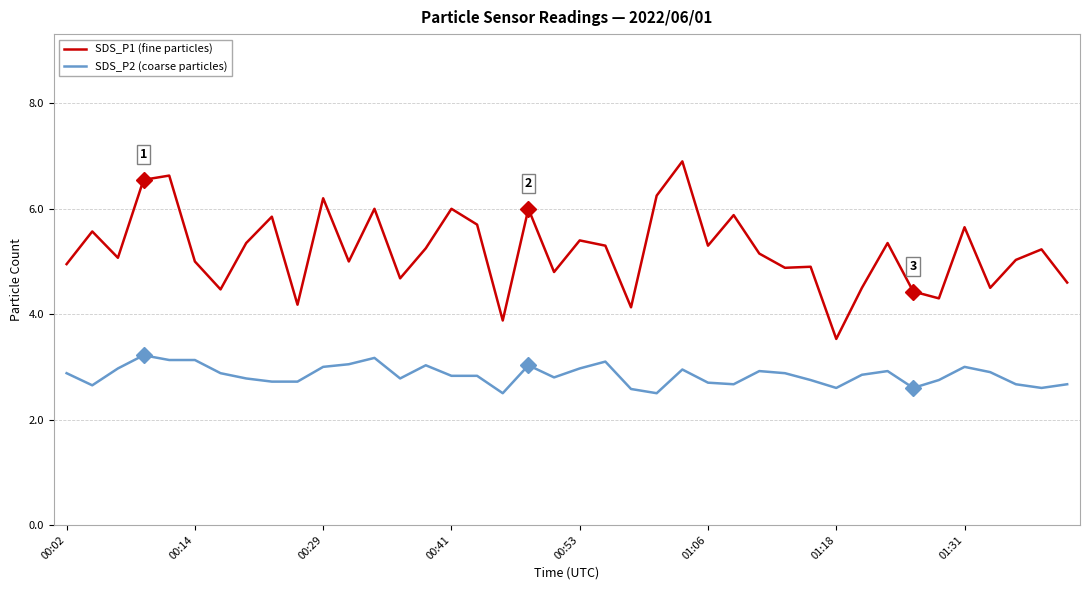

True or false: SDS_P2 (coarse particles) and SDS_P1 (fine particles) intersect in this chart.

False